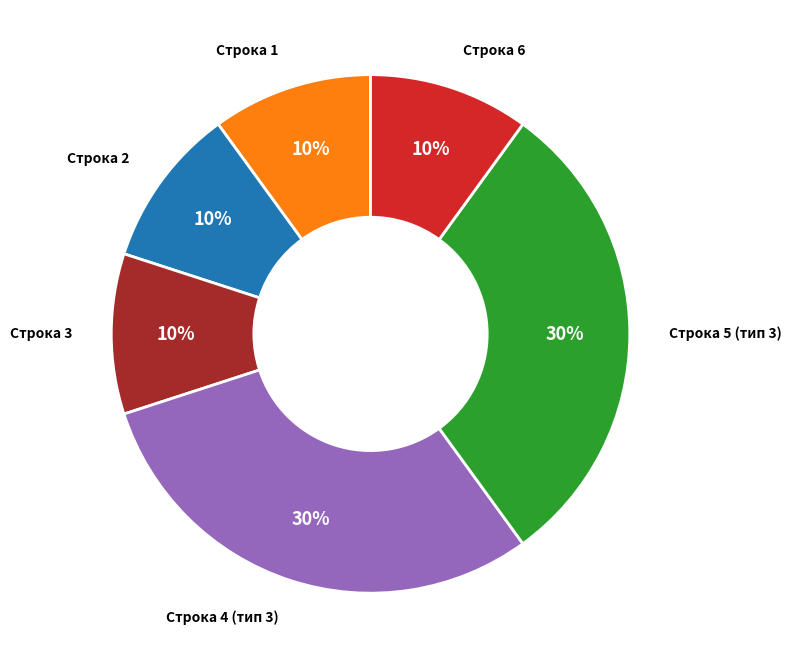

To the nearest percent, what is the average slice percentage?

17%